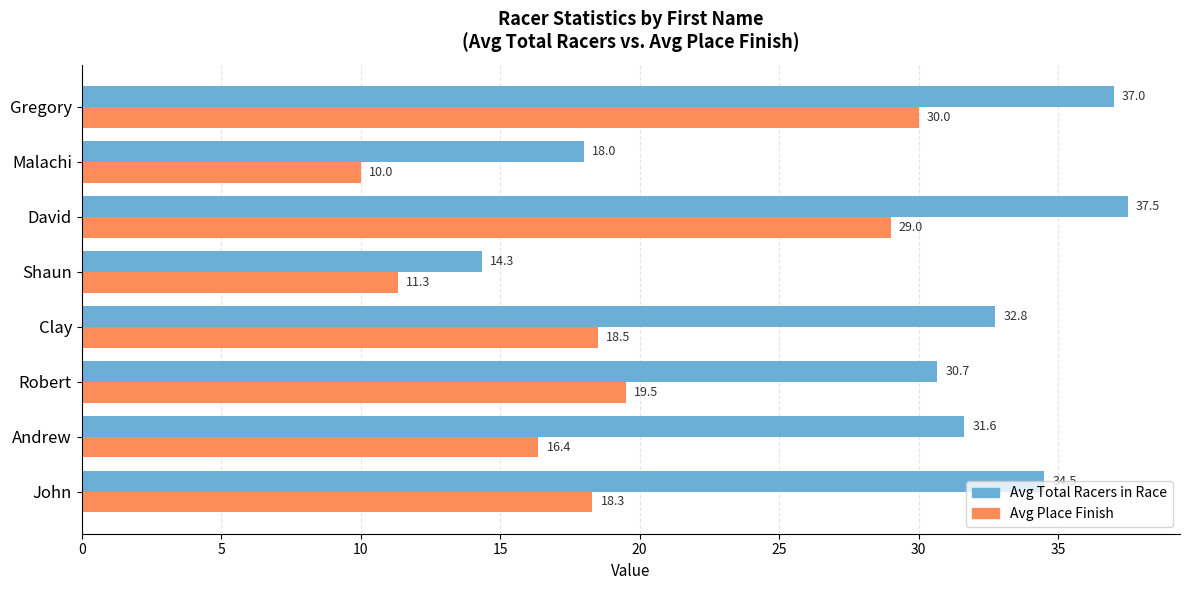

What is the maximum value shown in the chart?

37.5